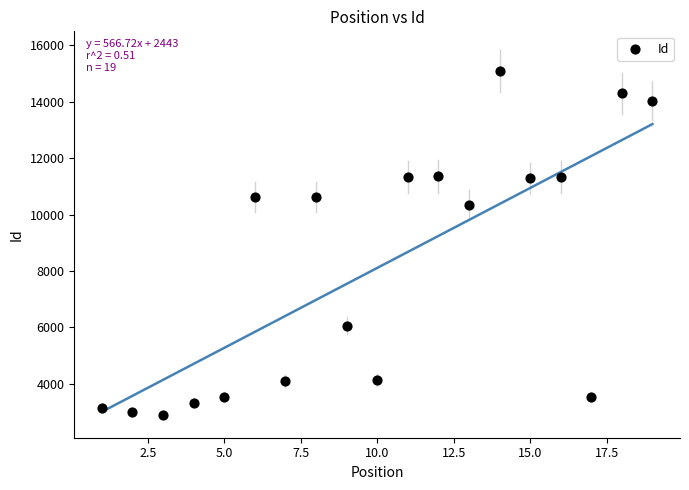

What Y value in the scatter plot is closest to 8990?

10339